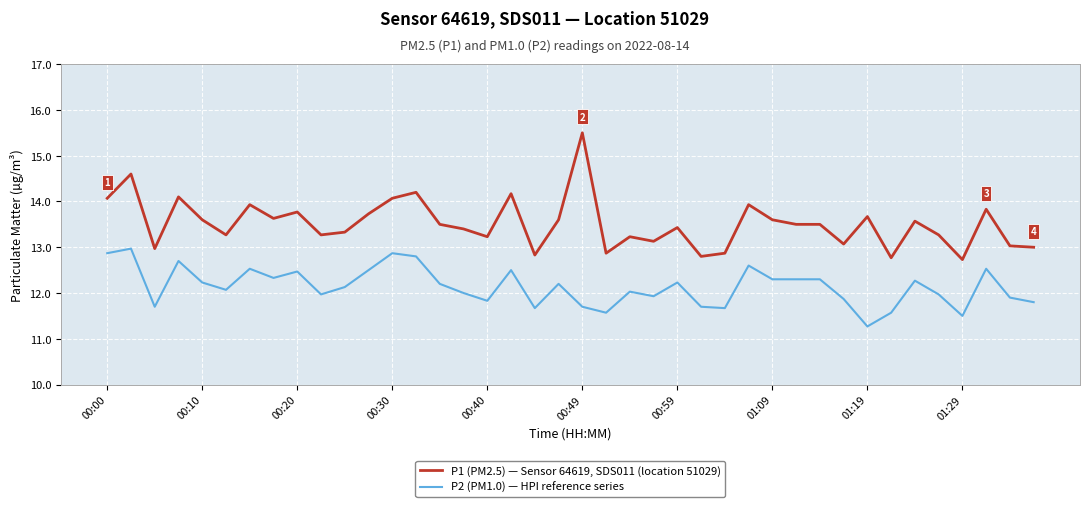

Which series has the largest total across all categories?

P1 (PM2.5) — Sensor 64619, SDS011 (location 51029)